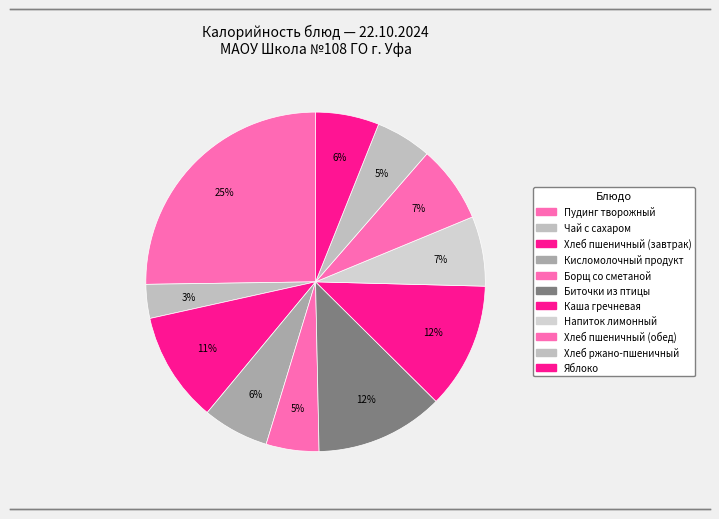

Is there any slice that represents more than half of the pie?

No